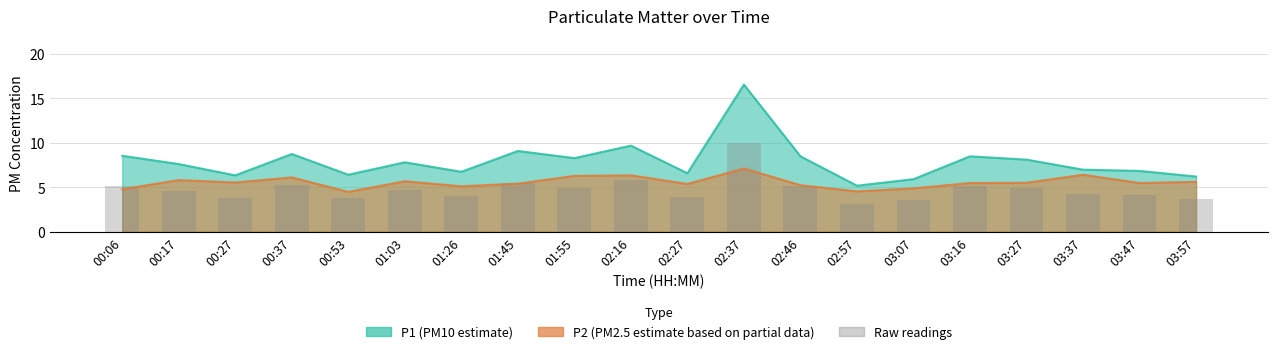

How many bars are there in total?

20